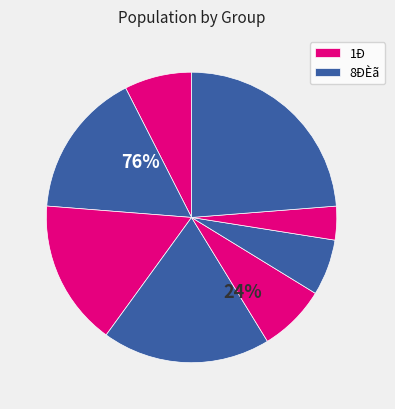

How many segments does this pie chart have?

8